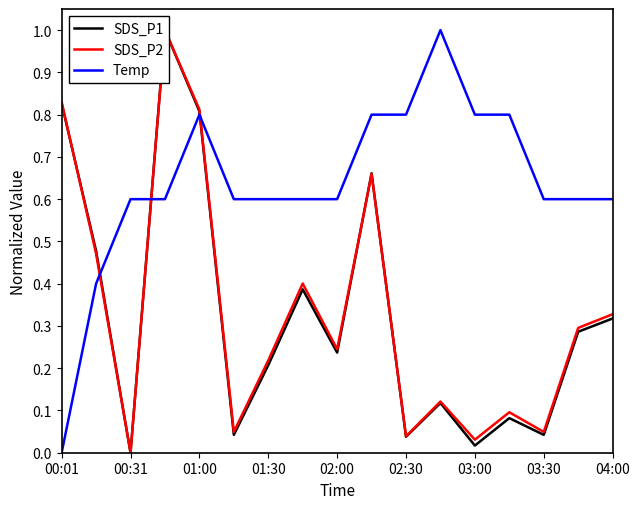

The Temp series shows 0.3 at 00:01. True or false?

False